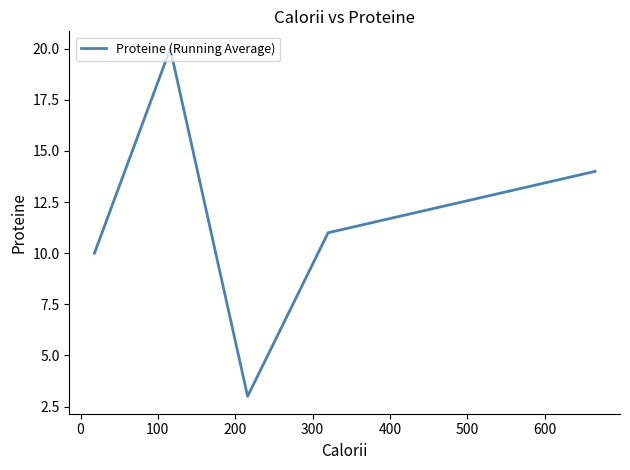

What is the difference between the second highest and second lowest values?

4